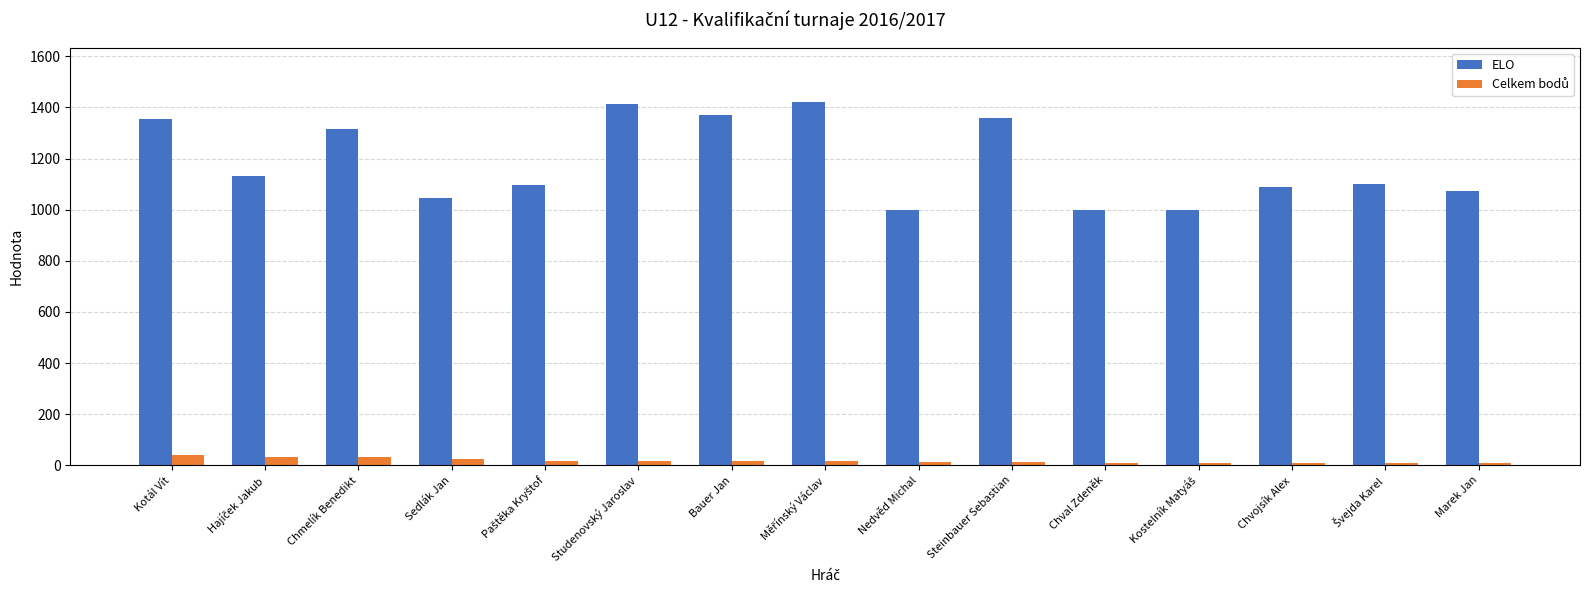

The value of ELO at Studenovský Jaroslav is 1915. True or false?

False